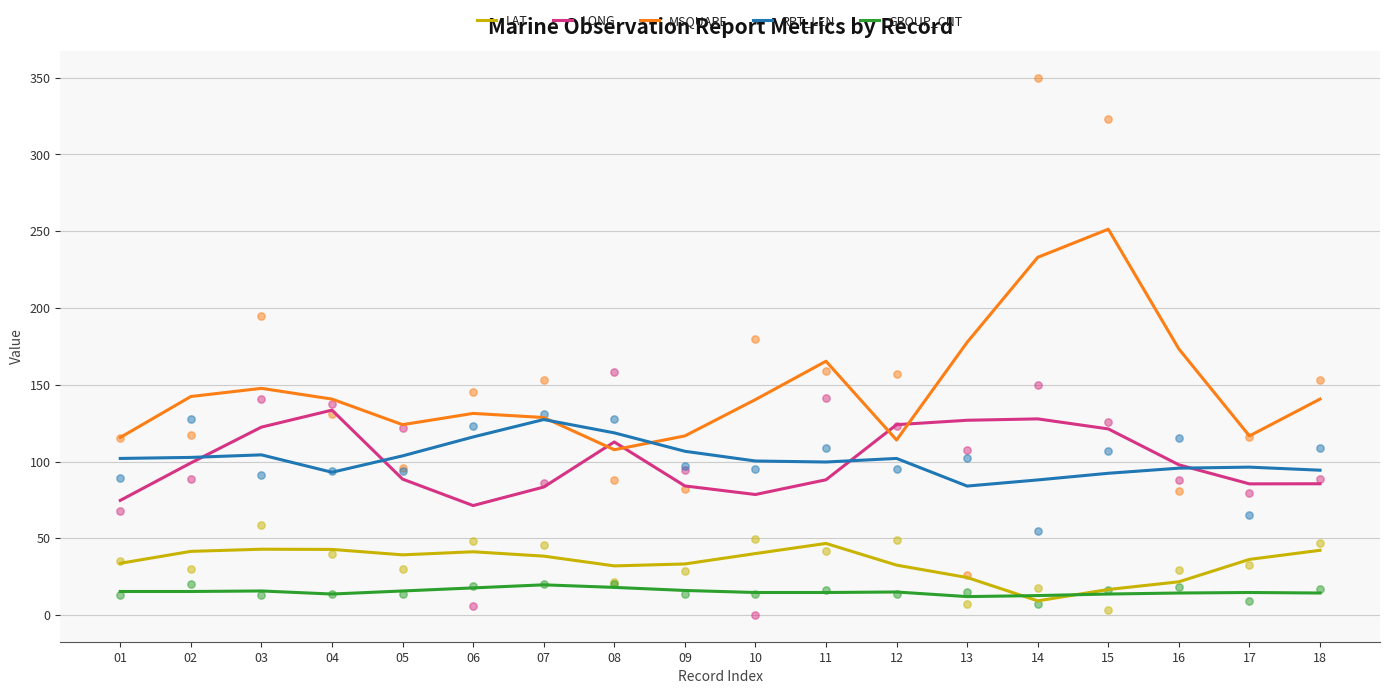

What is the total value across all series at 17?

349.3